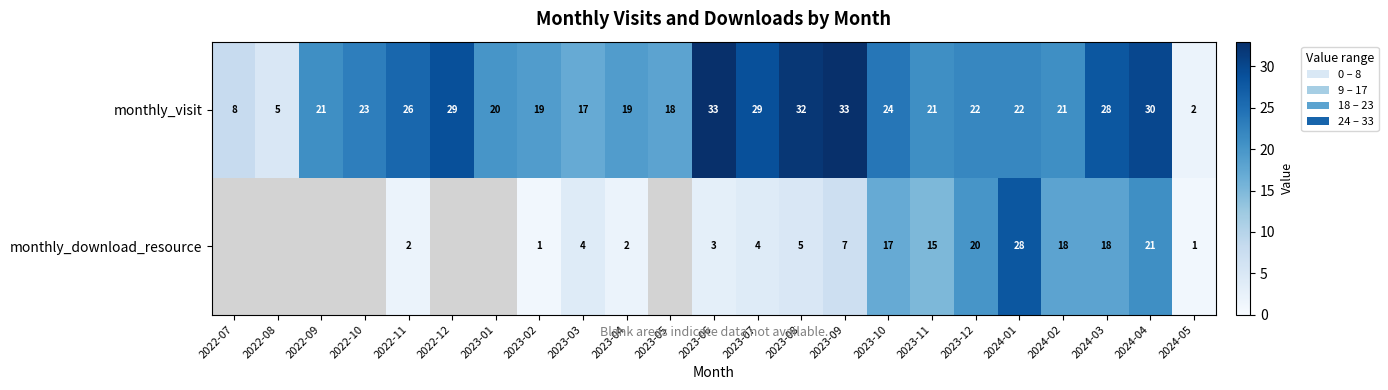

At how many categories does at least one series exceed 31?

3